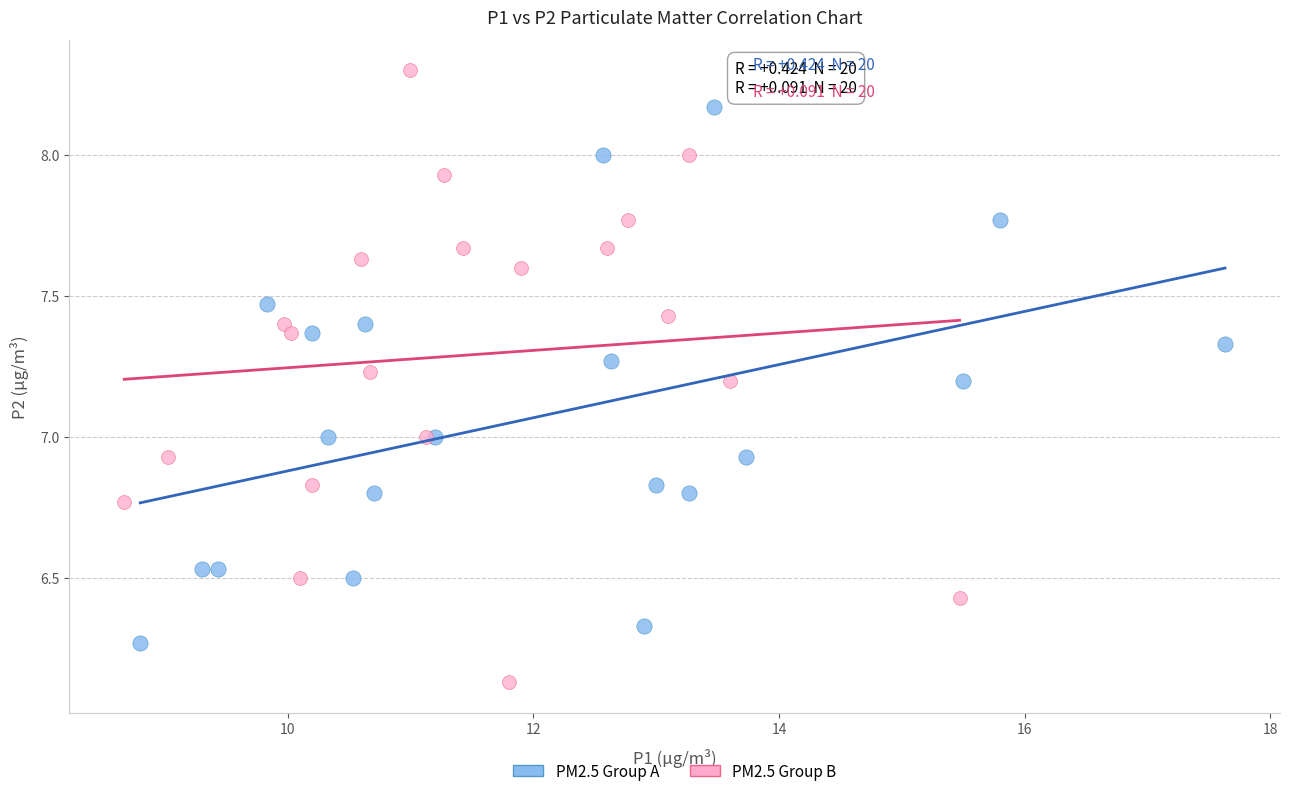

Which series contains the lowest Y value?

PM2.5 Group B